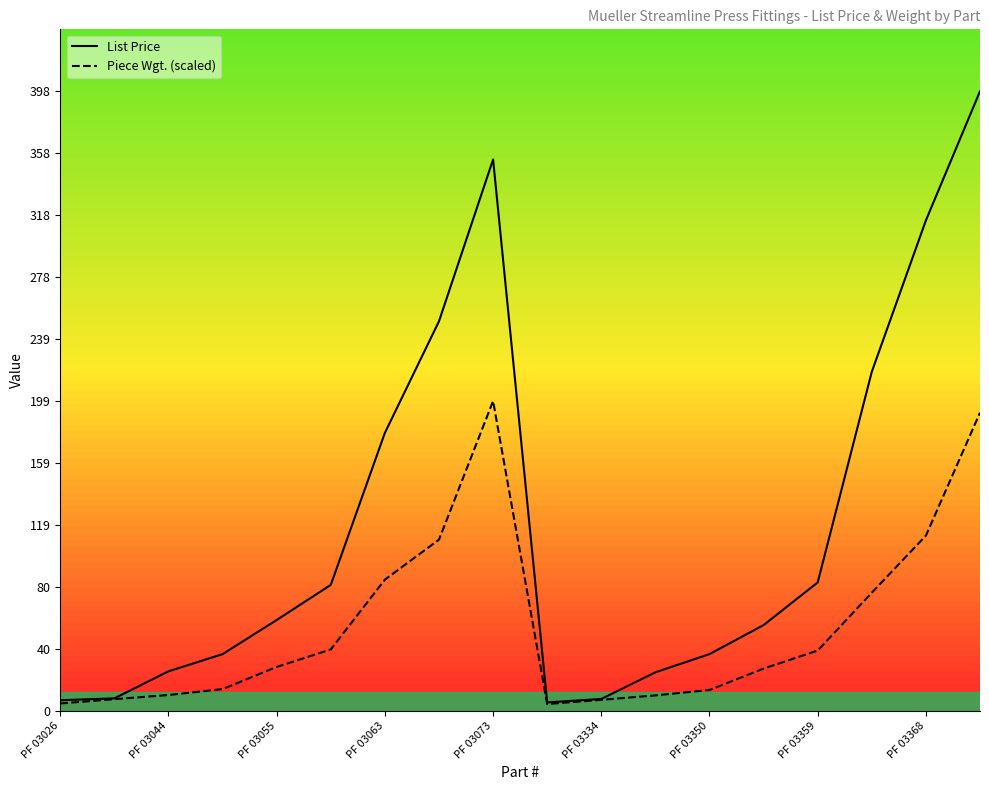

Where does the List Price series first go above 58?

PF 03055